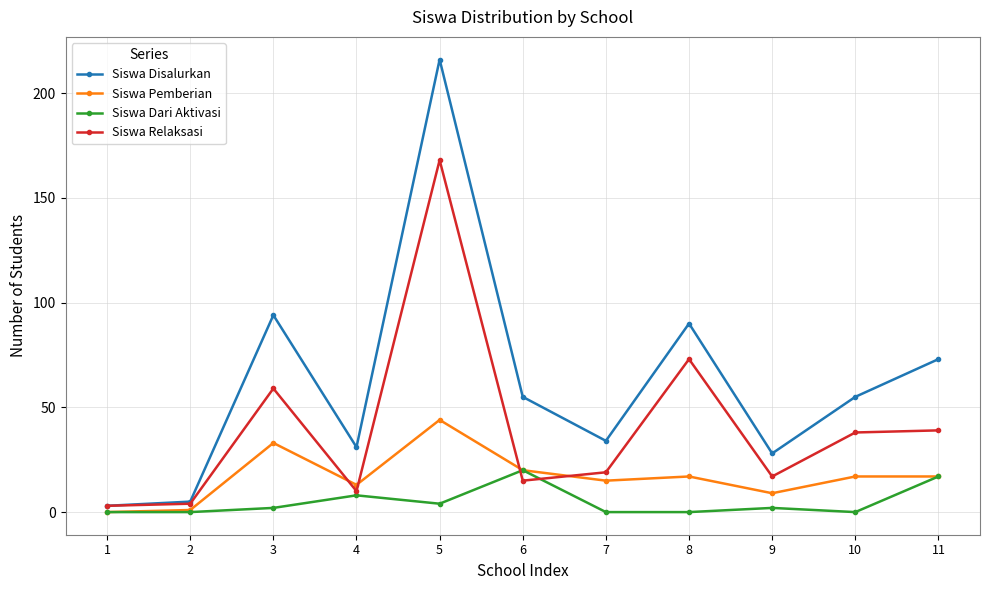

At which category does Siswa Relaksasi reach its first local peak?

3